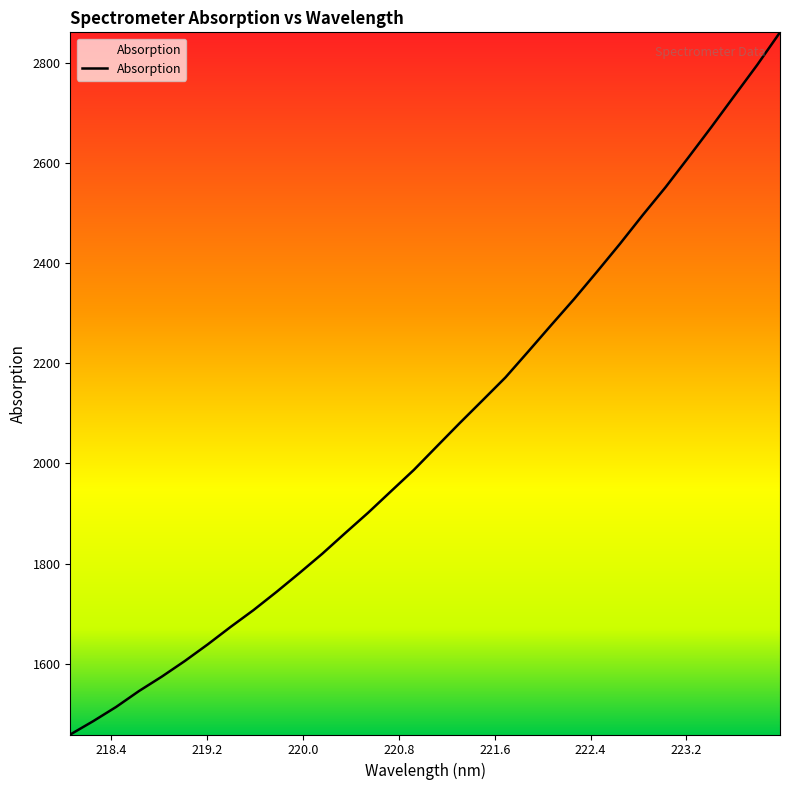

What is the minimum value shown in the chart?

1458.6